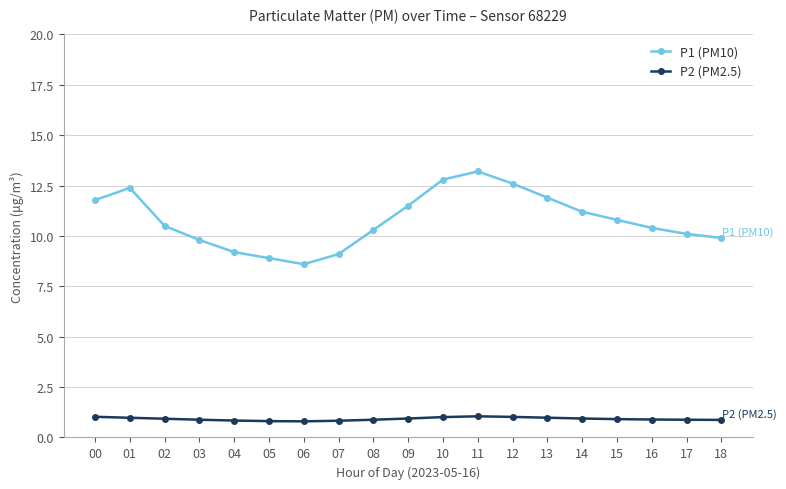

How many lines are shown in the chart?

2